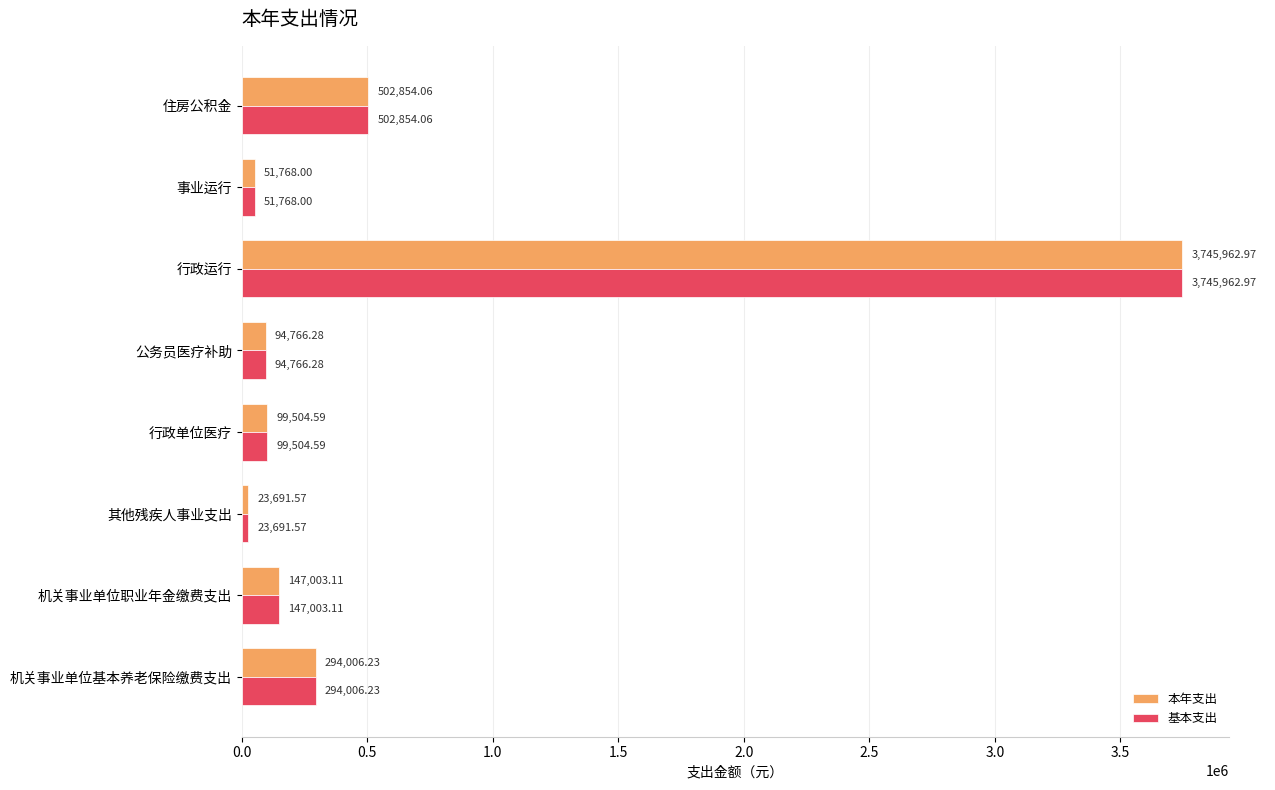

At which label does 本年支出 reach its peak?

行政运行